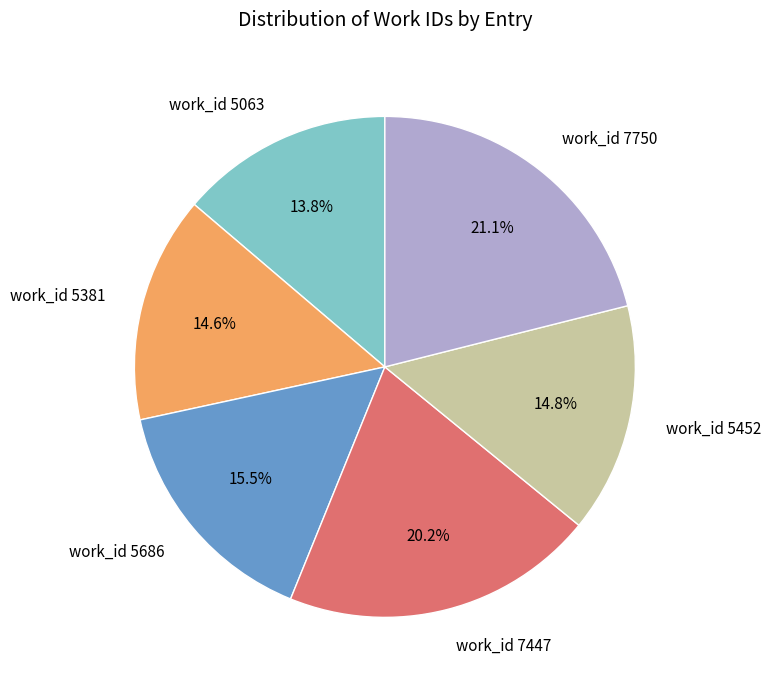

Does work_id 7750 account for over 50% of the chart?

No